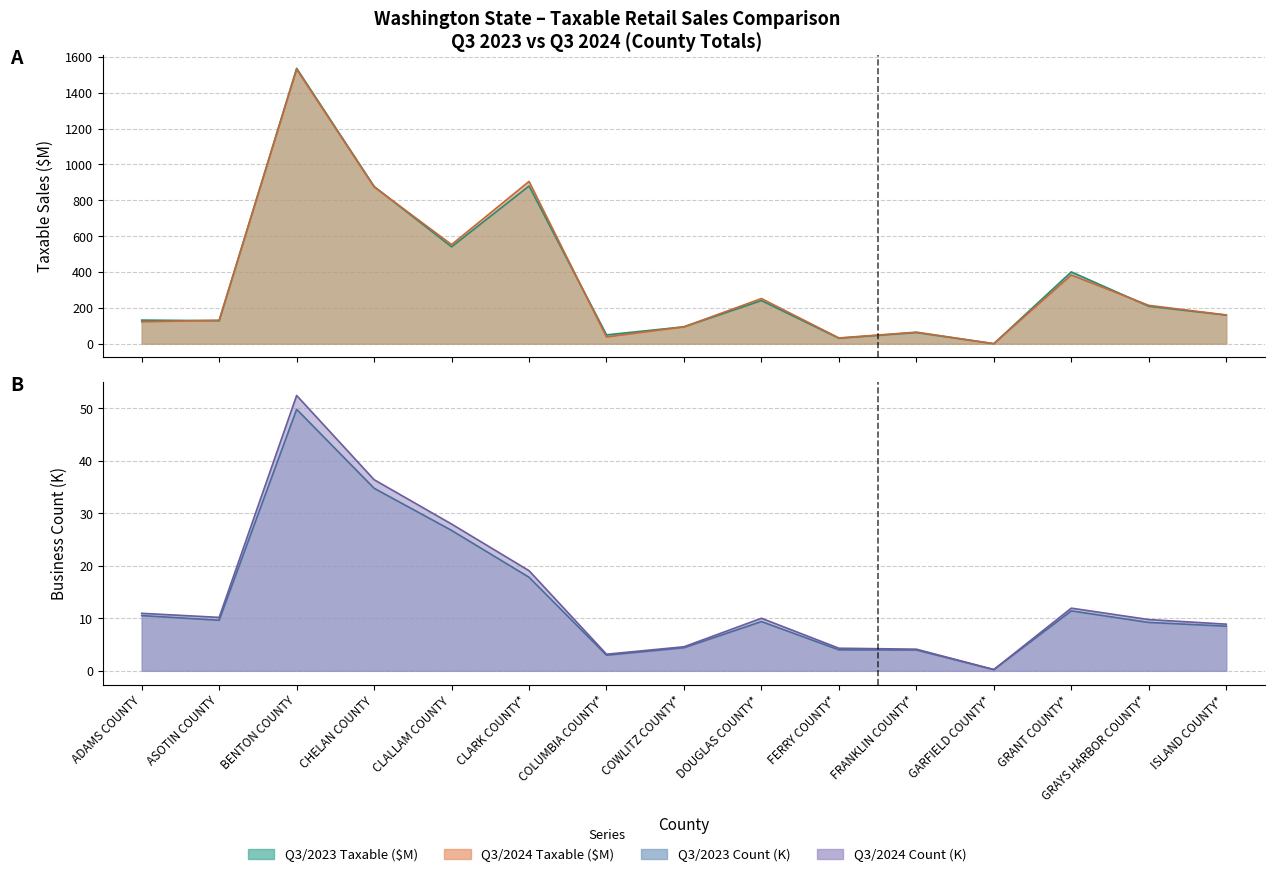

Count the number of categories in the chart.

15